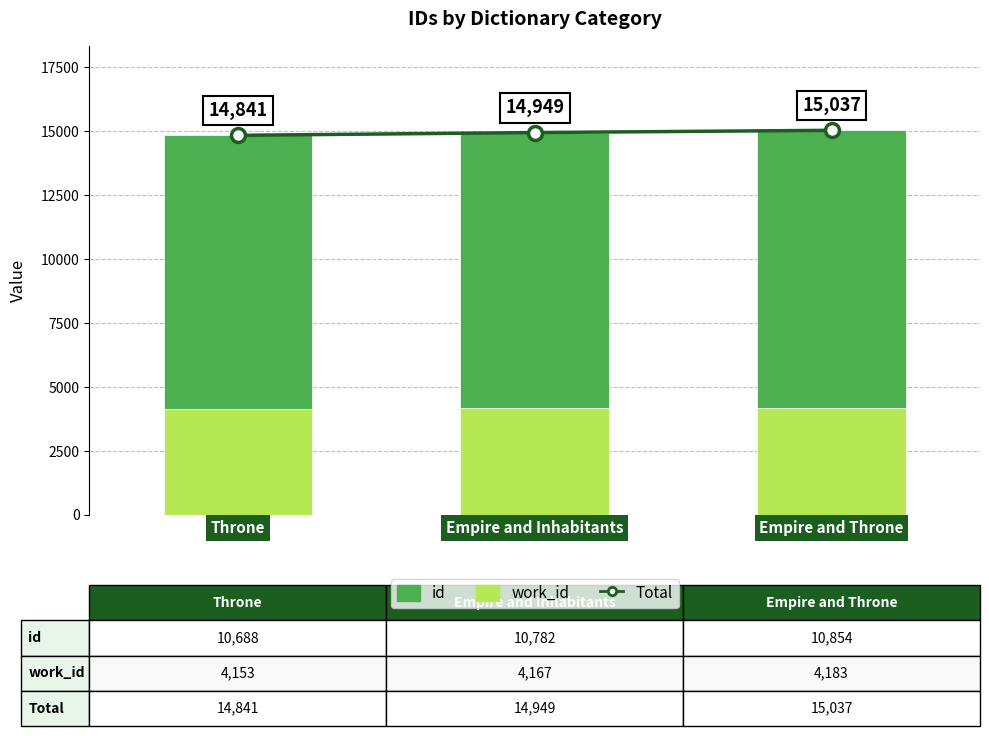

What are all the series names shown in the legend?

Total, work_id, id